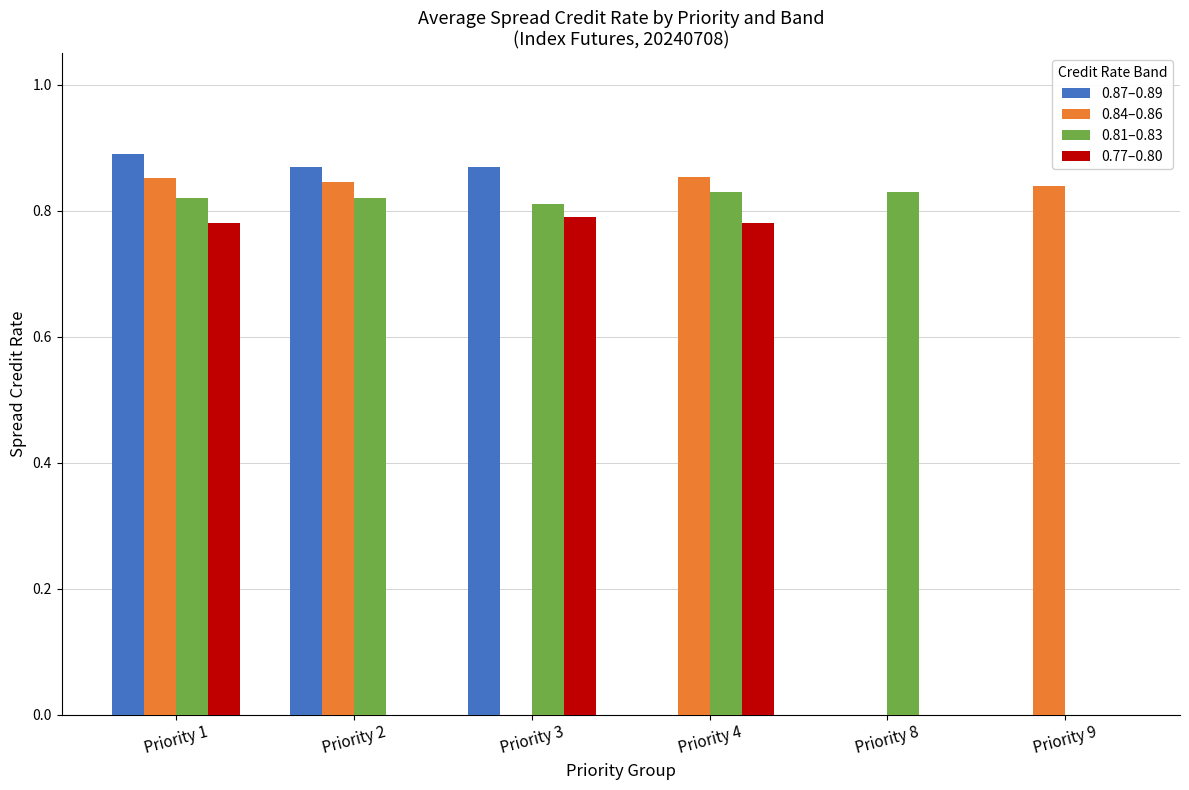

How many groups of bars are there?

6